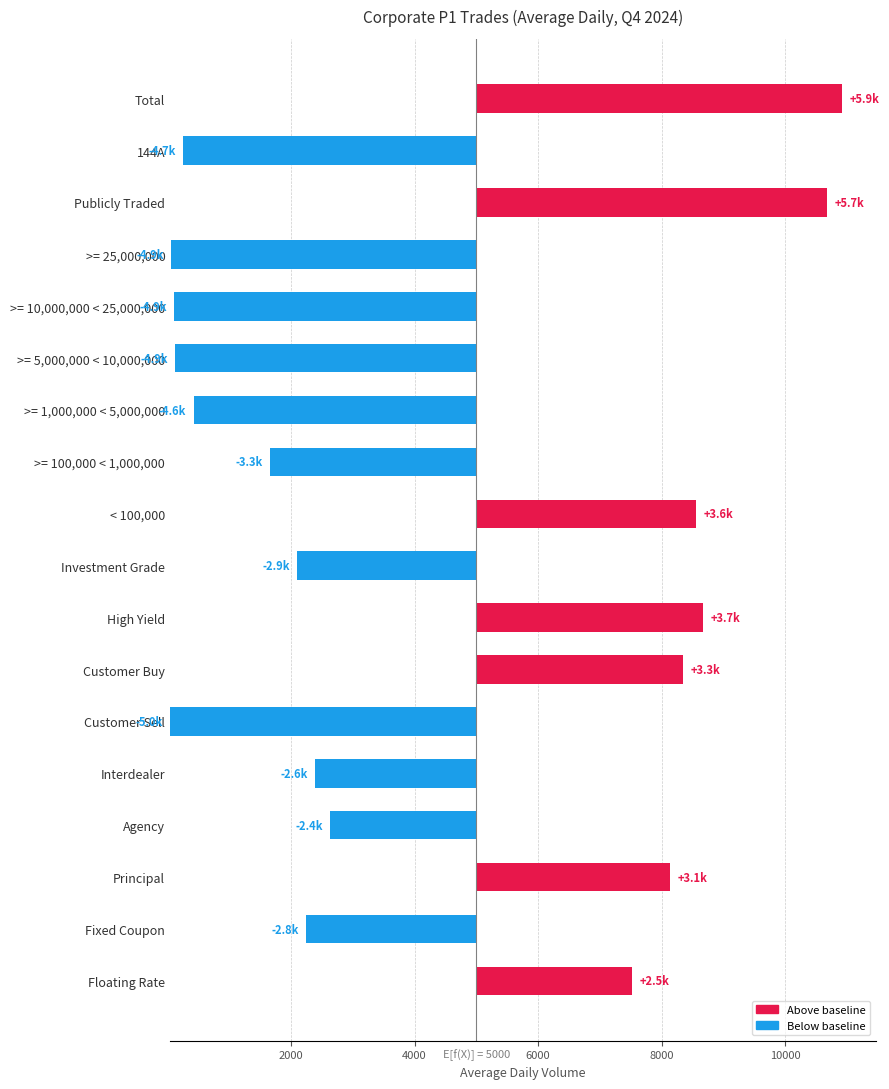

The chart shows a value of 1180.2 at Fixed Coupon. True or false?

False